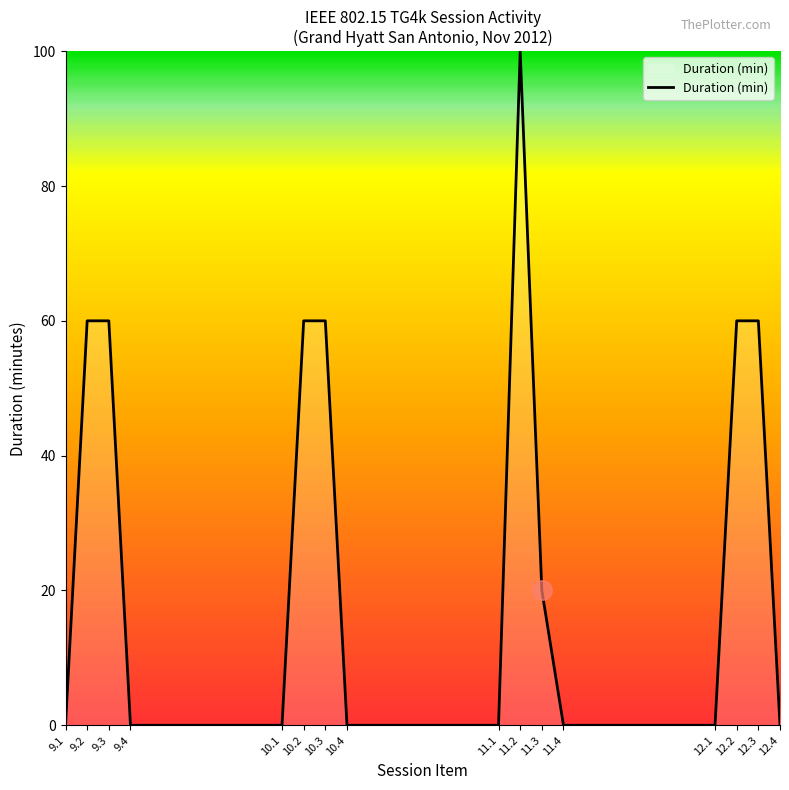

The chart shows a value of 60 at 10.2. True or false?

True